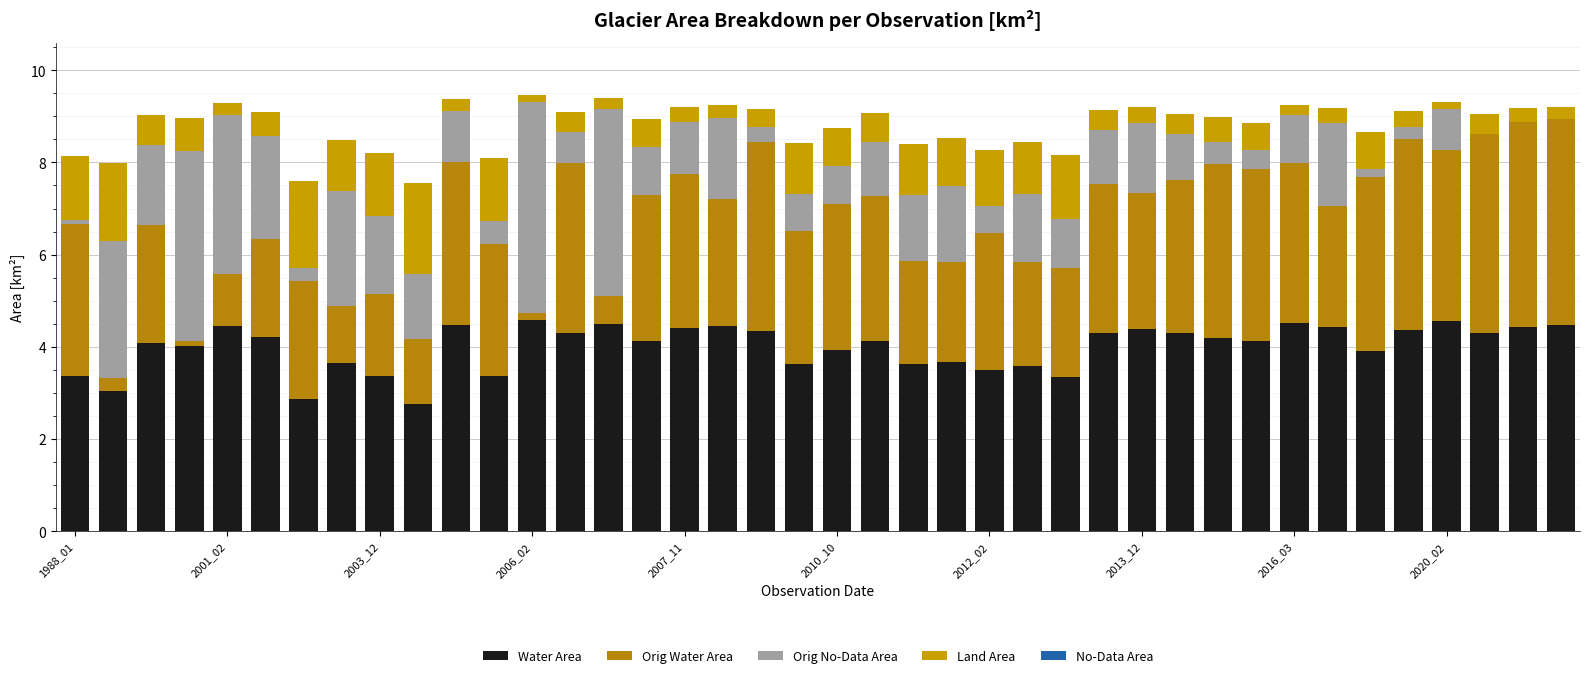

Rank the series by their average value, from highest to lowest.

Water Area, Orig Water Area, Orig No-Data Area, Land Area, No-Data Area